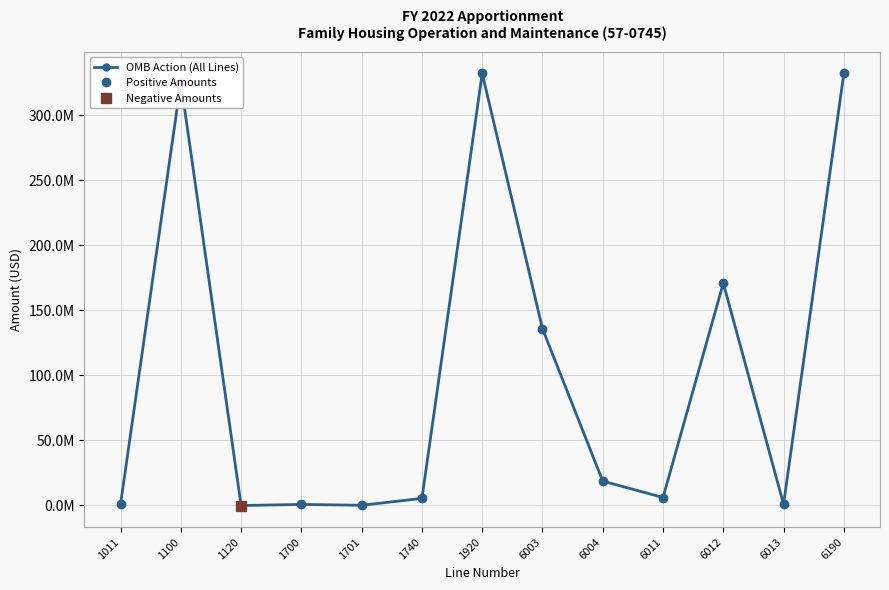

The OMB Action (All Lines) series shows 7925900.0 at 6011. True or false?

False